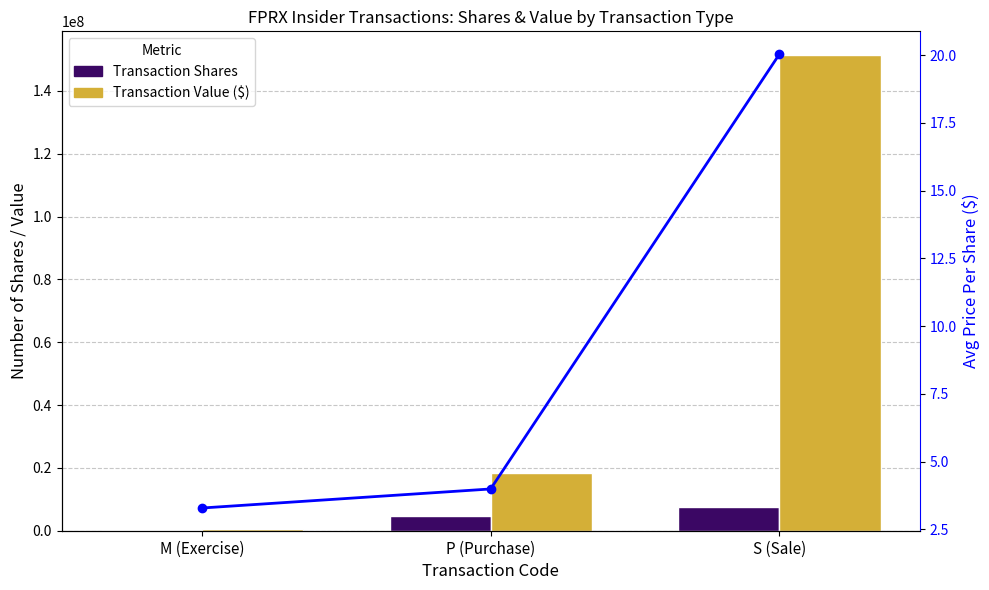

What is the sum of the Transaction Shares values at S (Sale) and M (Exercise)?

7735912.0